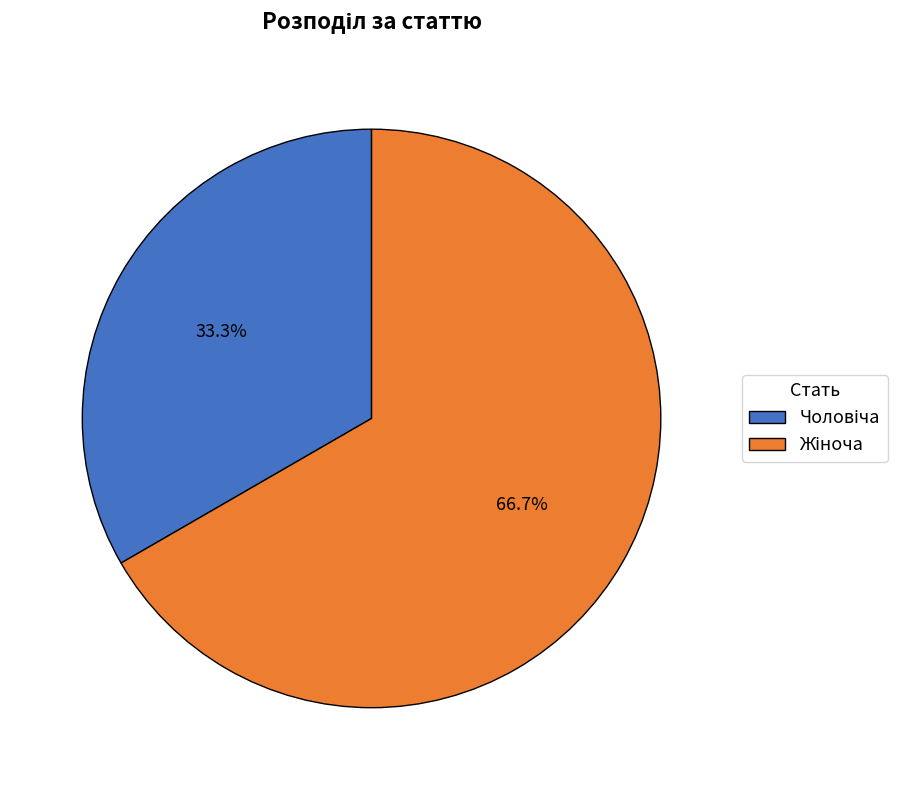

To the nearest percent, what is the difference between the largest and smallest slice percentages?

33%